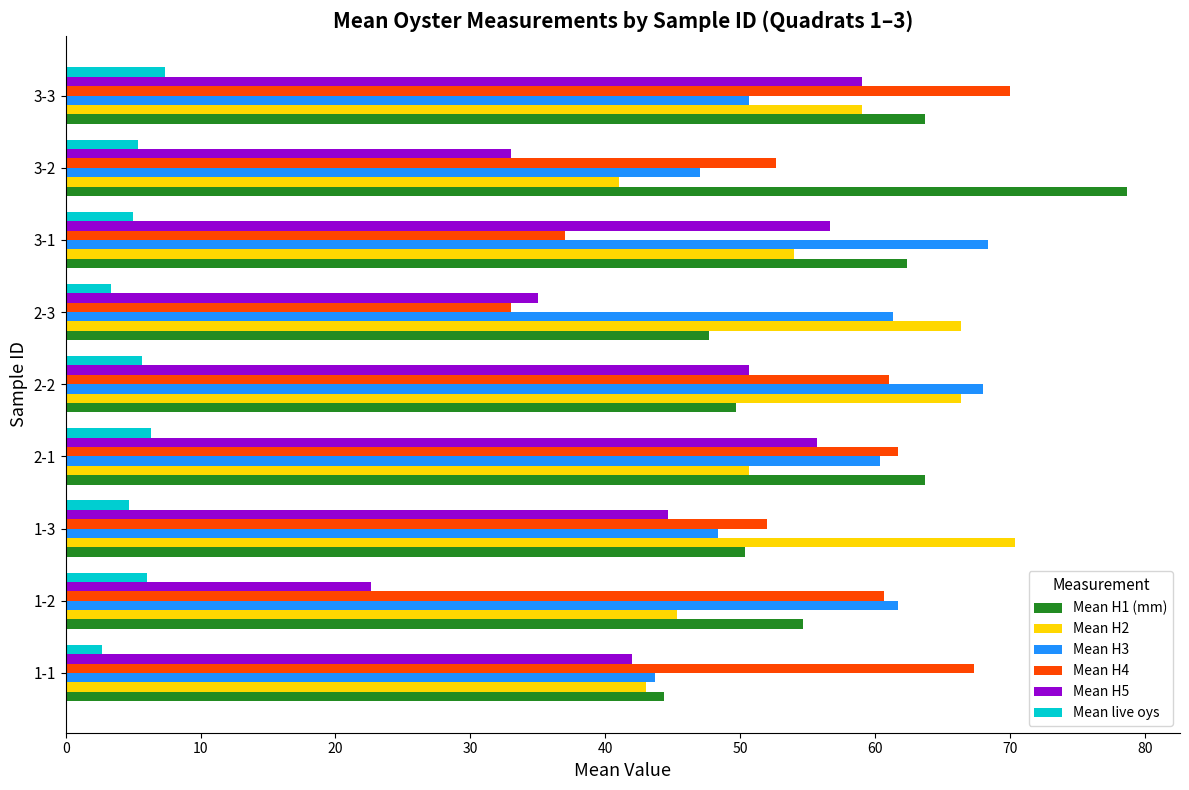

The value of Mean H4 at 3-2 is 52.7. True or false?

True